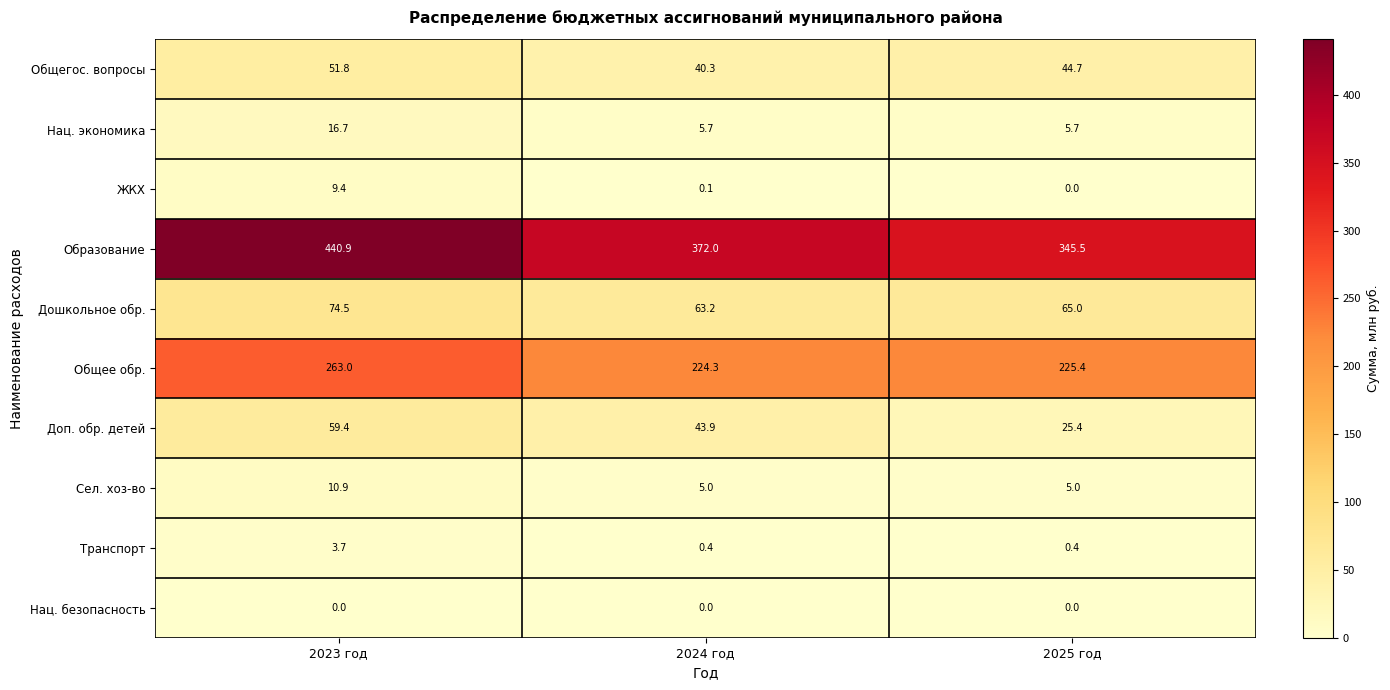

At how many categories does at least one series exceed 173?

3